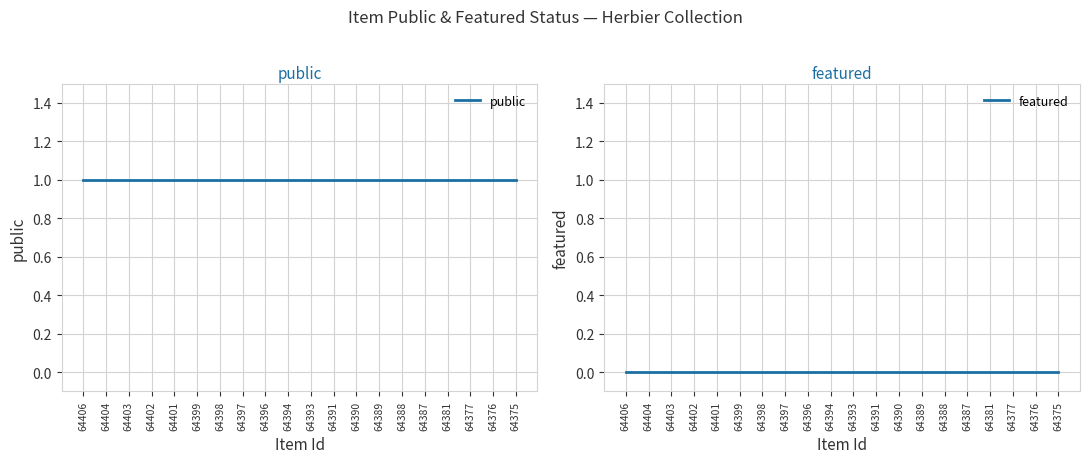

At 64399, list the series in order from largest to smallest.

public, featured